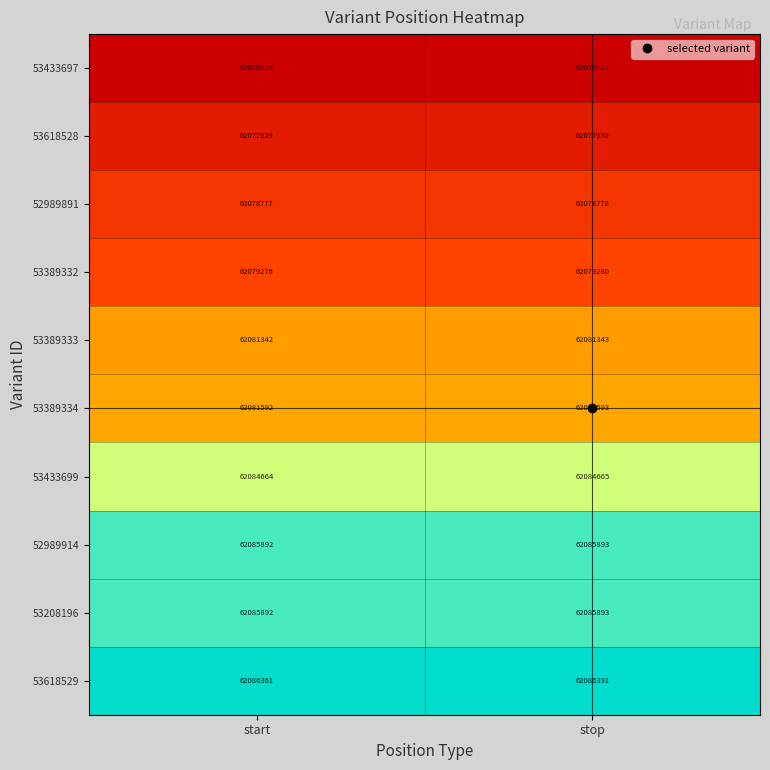

What is the sum of the 53433697 values at stop and start?

124153853